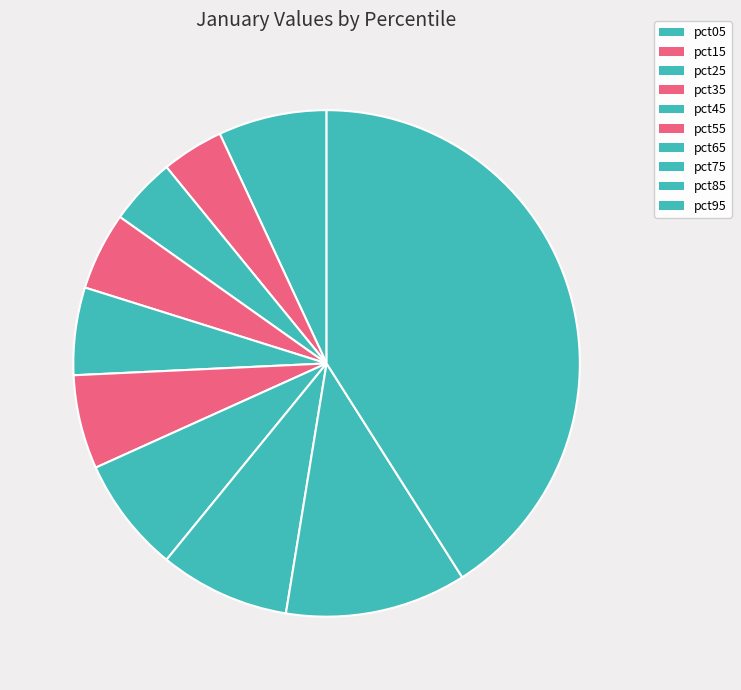

How many slices are in this pie chart?

10